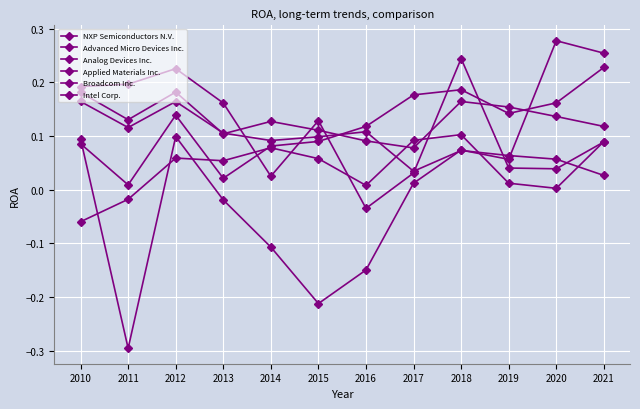

At which category does the chart reach its minimum across all series?

2011